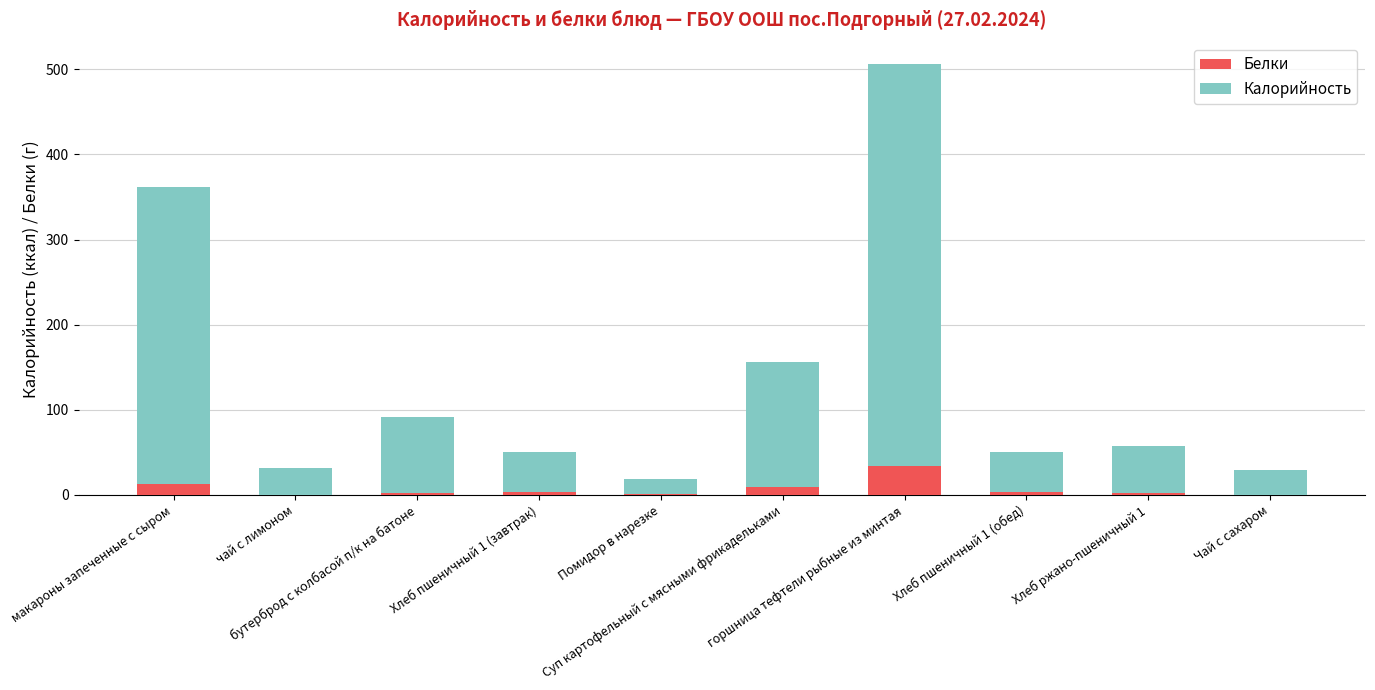

What is the sum of all Белки values?

67